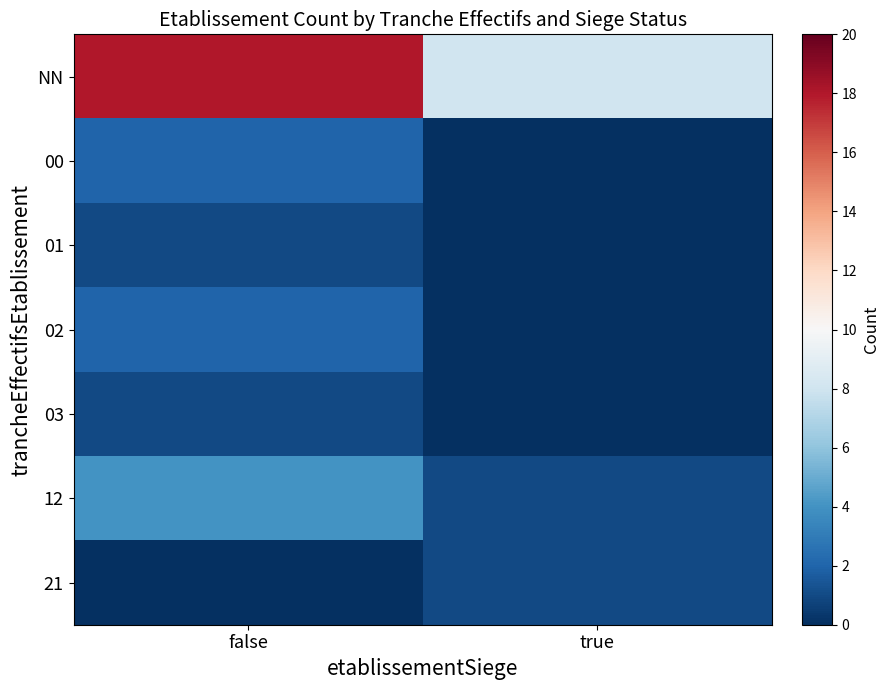

Rank the series at true from lowest to highest value.

00, 01, 02, 03, 12, 21, NN